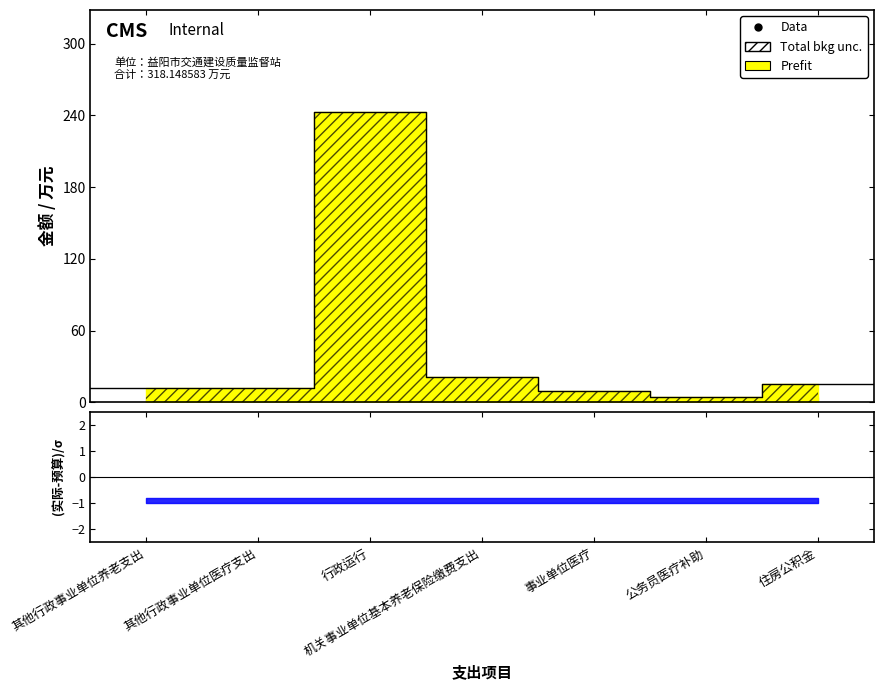

The value of Prefit at 其他行政事业单位养老支出 is 11.9. True or false?

True